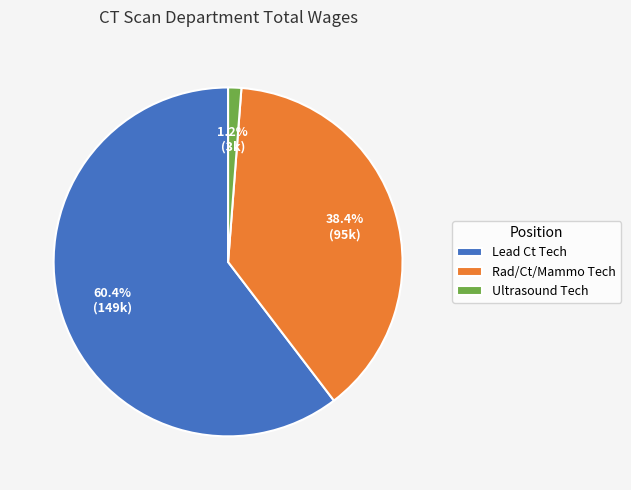

Which category has the smallest portion of the pie?

Ultrasound Tech